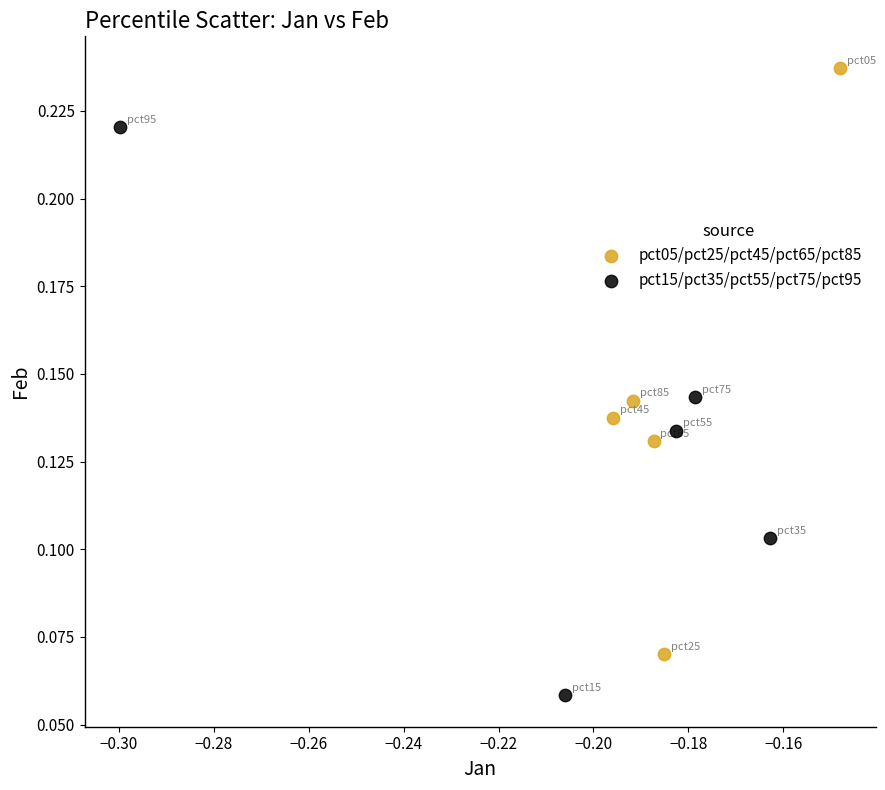

Which series contains the lowest Y value?

pct15/pct35/pct55/pct75/pct95